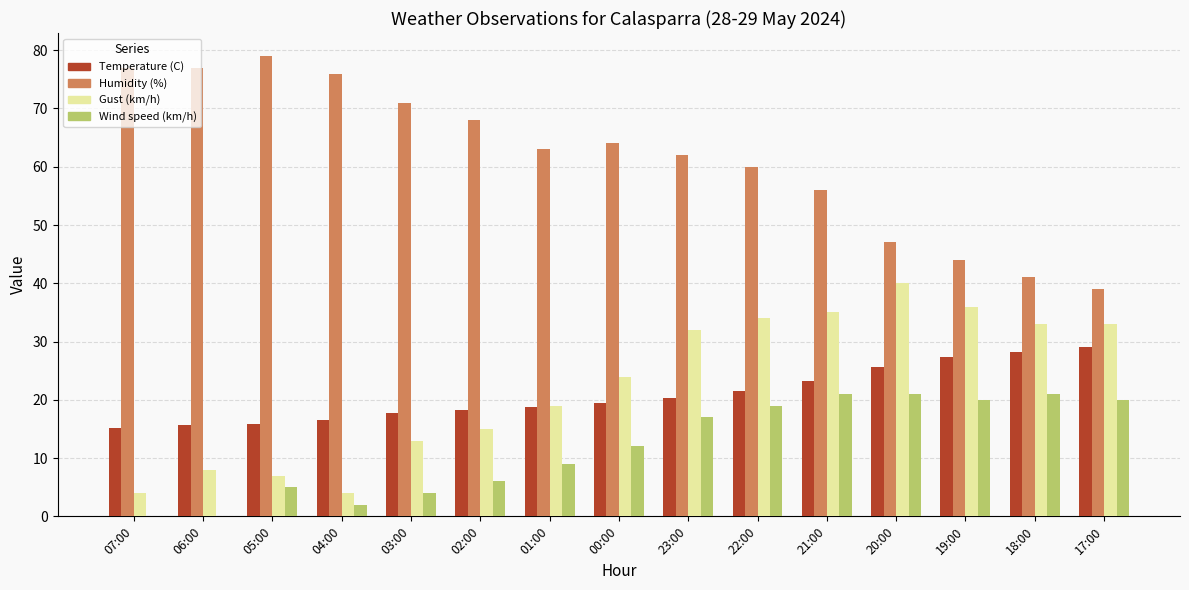

Between 02:00 and 21:00, which series saw the biggest shift?

Gust (km/h)